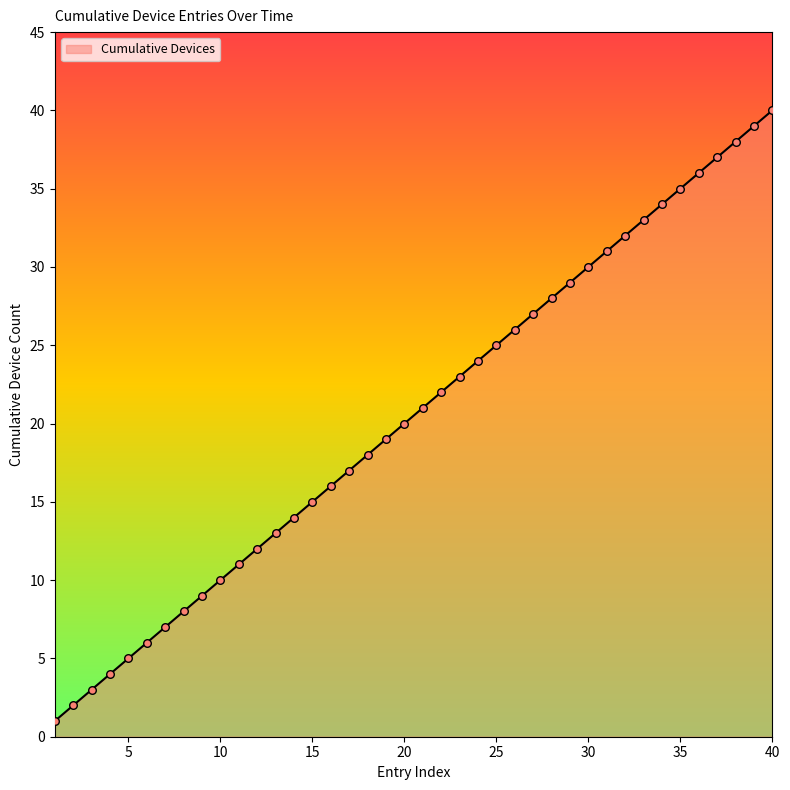

What is the maximum value shown in the chart?

40